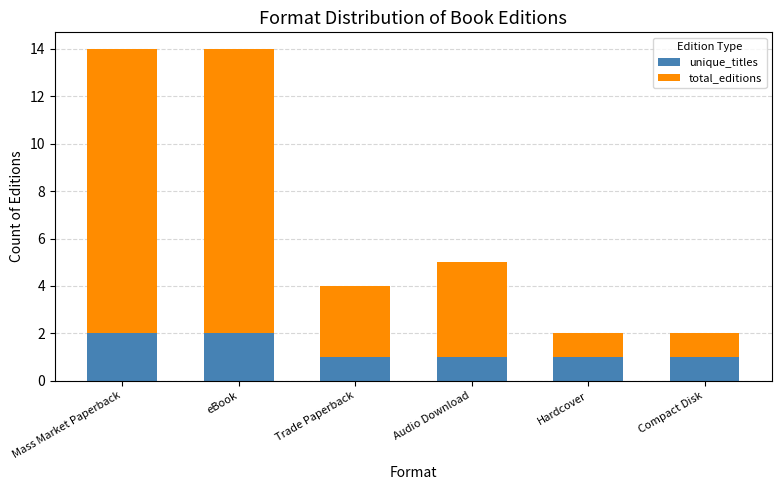

What is the total value across all series at eBook?

14